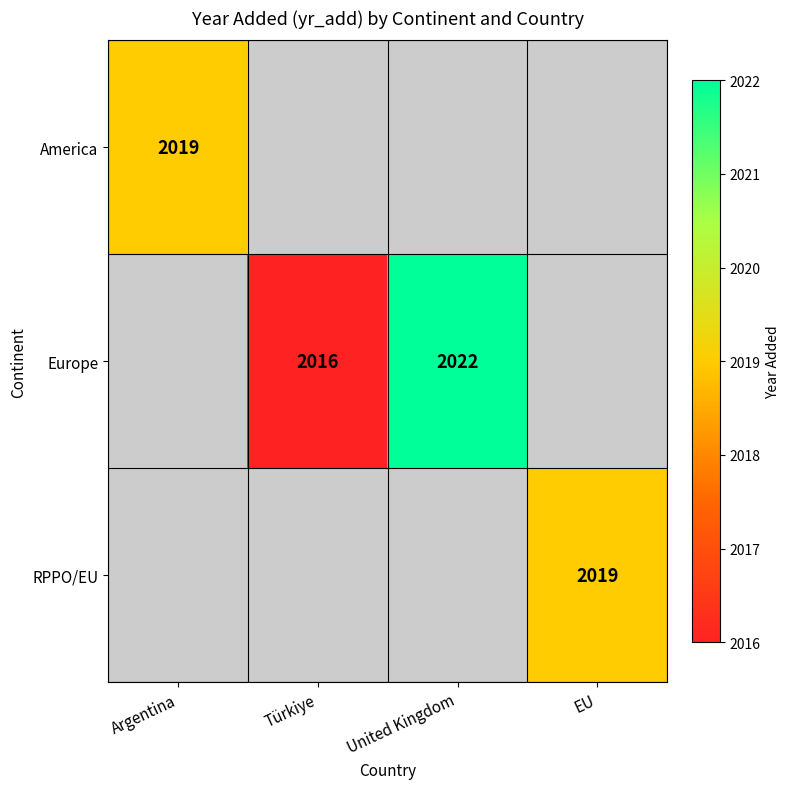

Is it true that America equals 2019 at Argentina?

True